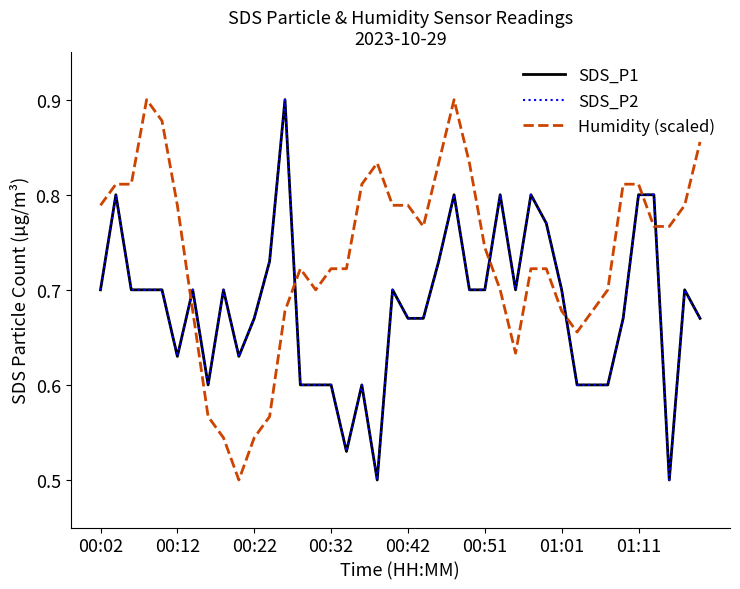

Does the chart display data point markers on the line(s)?

No